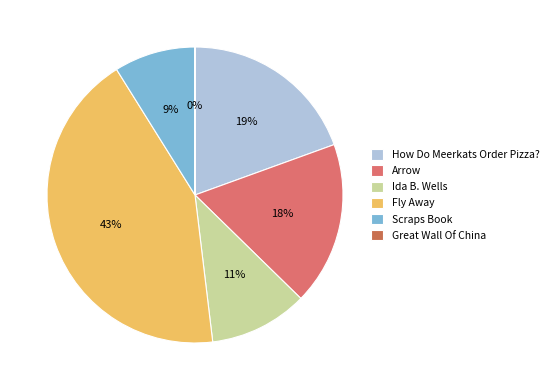

To the nearest percent, what is the average slice percentage?

17%